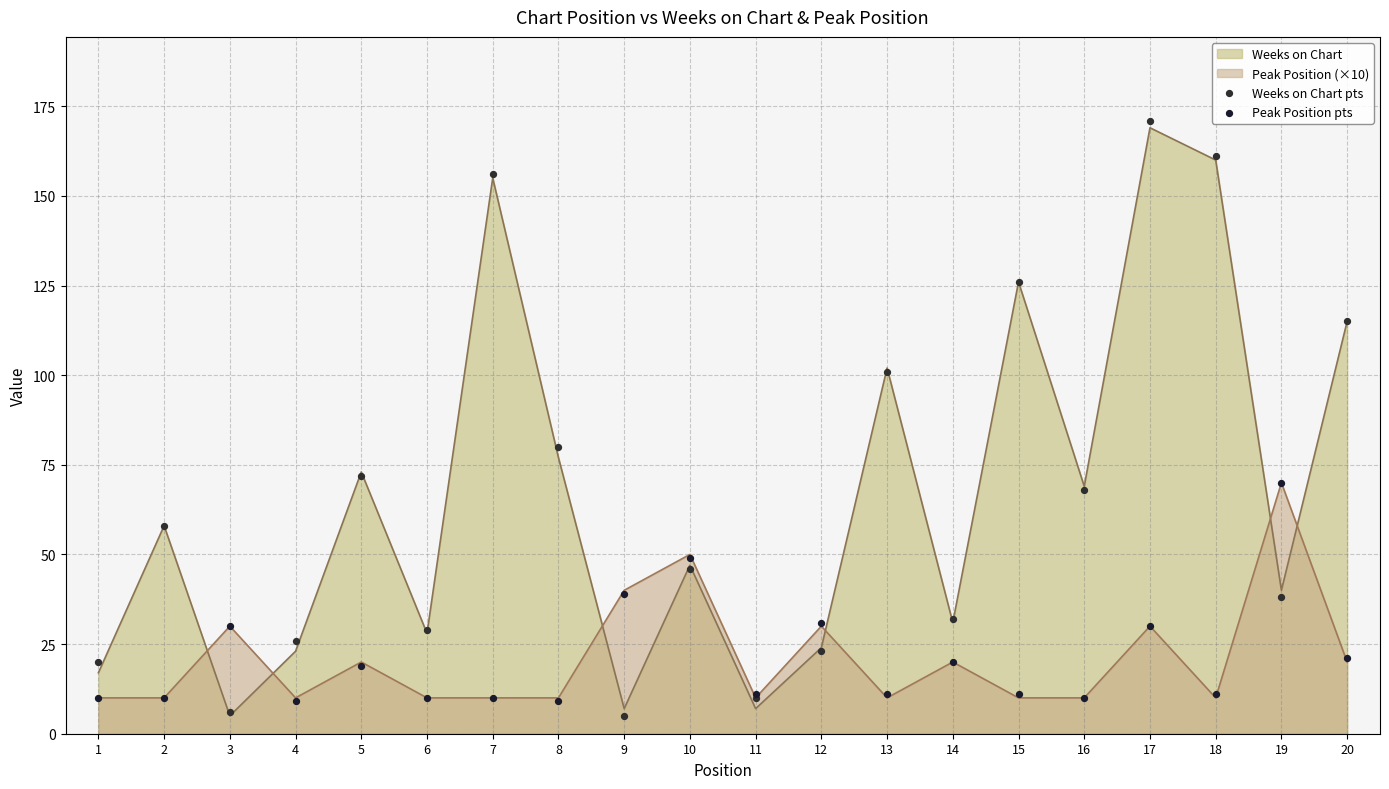

What is the total value across all series at 16?

78